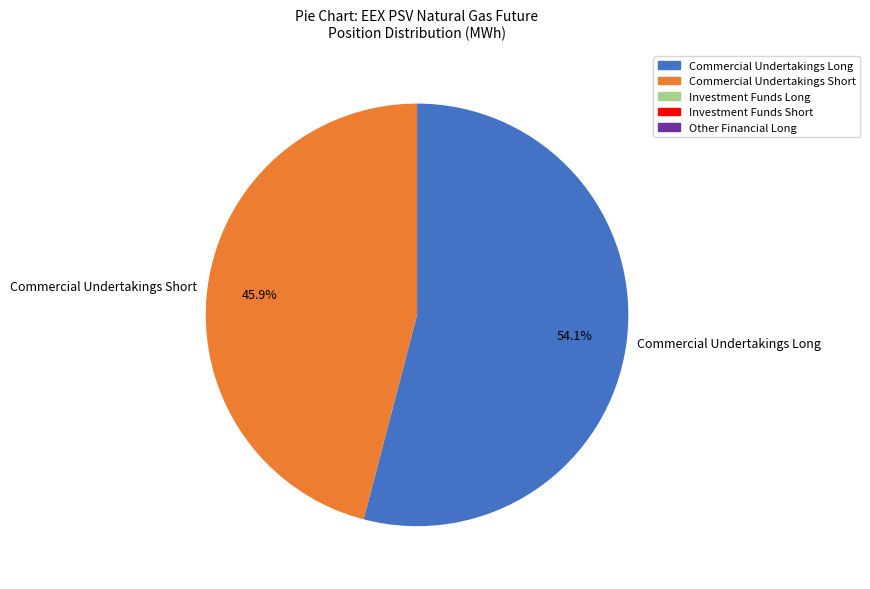

Which category has the biggest portion of the pie?

Commercial Undertakings Long